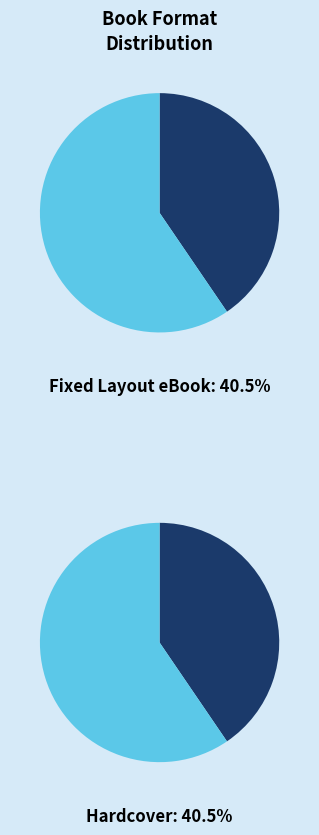

Is it true that Fixed Layout eBook is 40% of the pie?

True